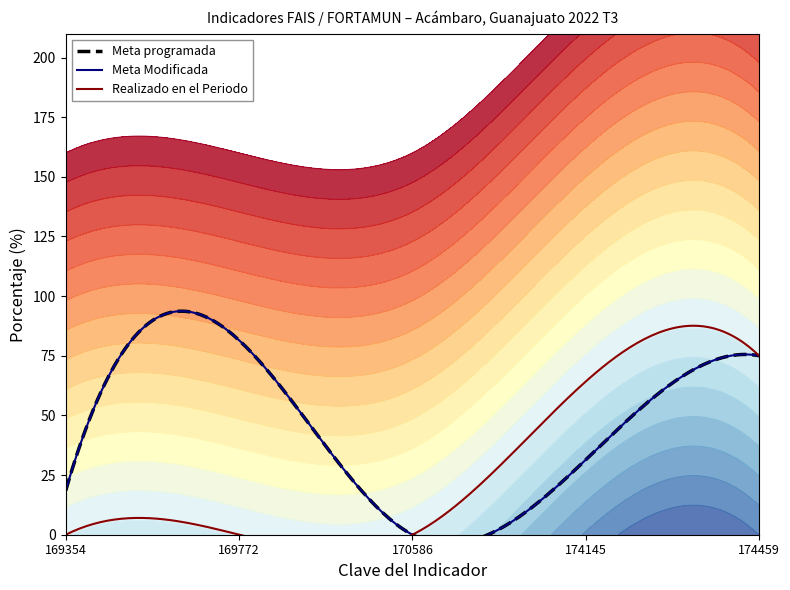

Rank the series at 4 from lowest to highest value.

Meta programada, Meta Modificada, Realizado en el Periodo